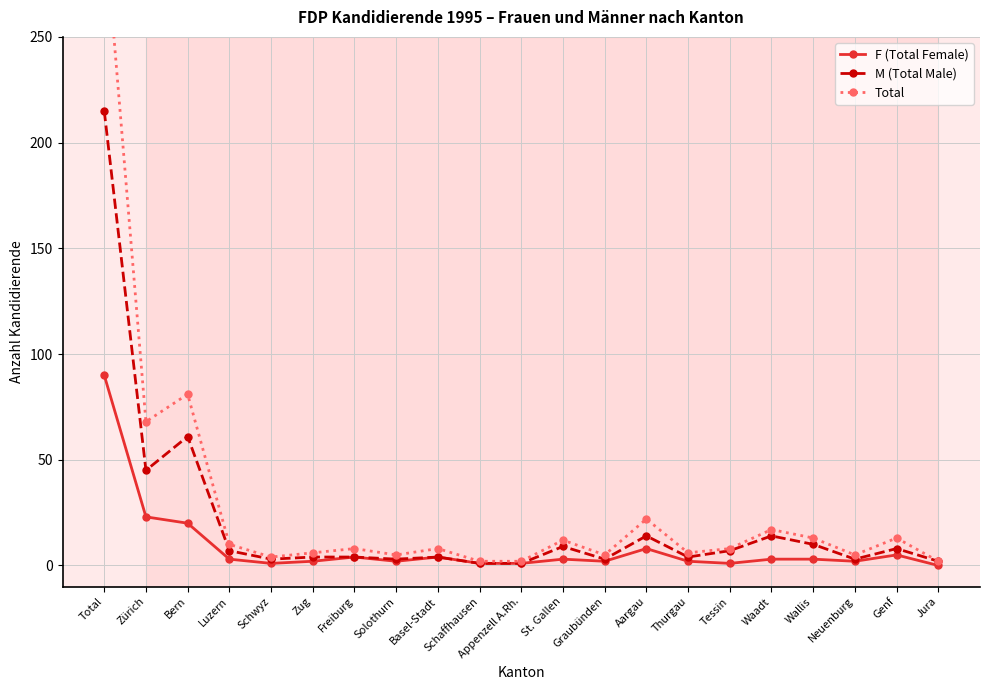

Which has a higher value, Schaffhausen or Basel-Stadt?

Basel-Stadt